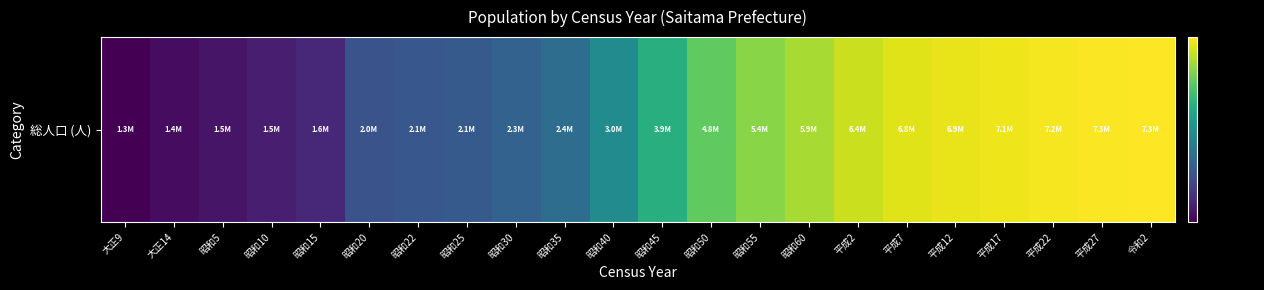

Reading right to left, what are all the values shown in this chart?

令和2=7346836	平成27=7266534	平成22=7194556	平成17=7054243	平成12=6938006	平成7=6759311	平成2=6405319	昭和60=5863678	昭和55=5420480	昭和50=4821340	昭和45=3866472	昭和40=3014983	昭和35=2430871	昭和30=2262623	昭和25=2146445	昭和22=2100453	昭和20=2047261	昭和15=1608039	昭和10=1528854	昭和5=1459172	大正14=1394461	大正9=1319533